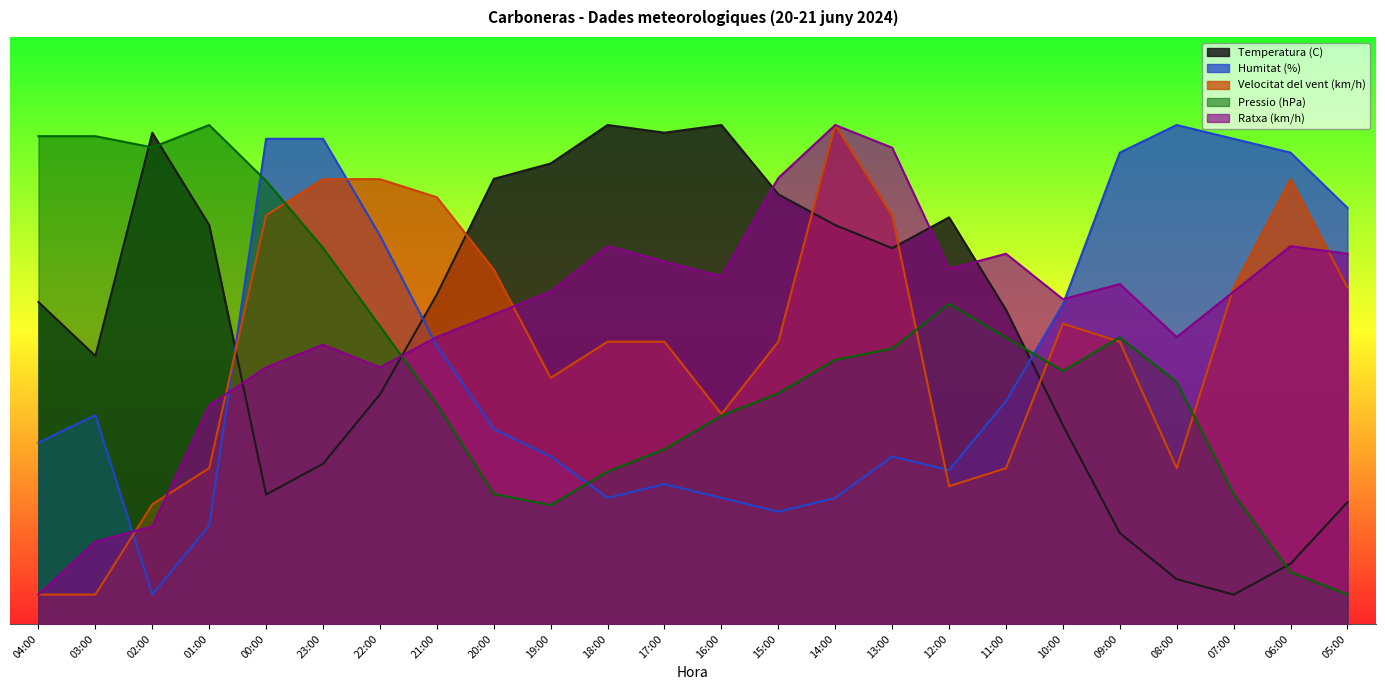

What is the sum of the Humitat (%) values at 11:00 and 01:00?

547.1